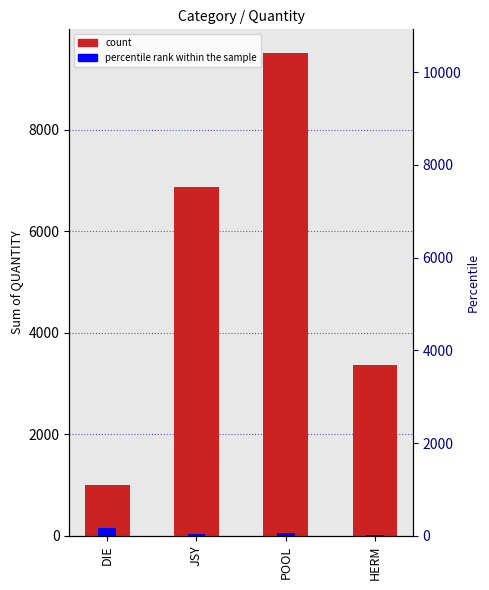

At which label is Sum of QUANTITY closest to 5248?

JSY